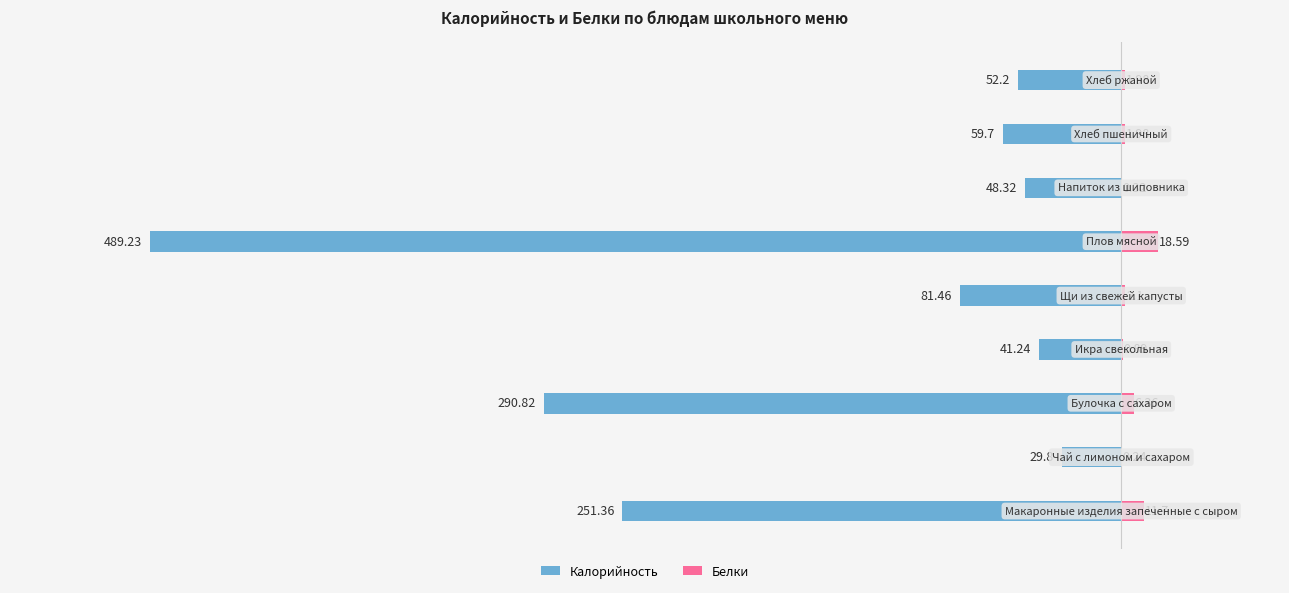

How many bars are there in each group?

2